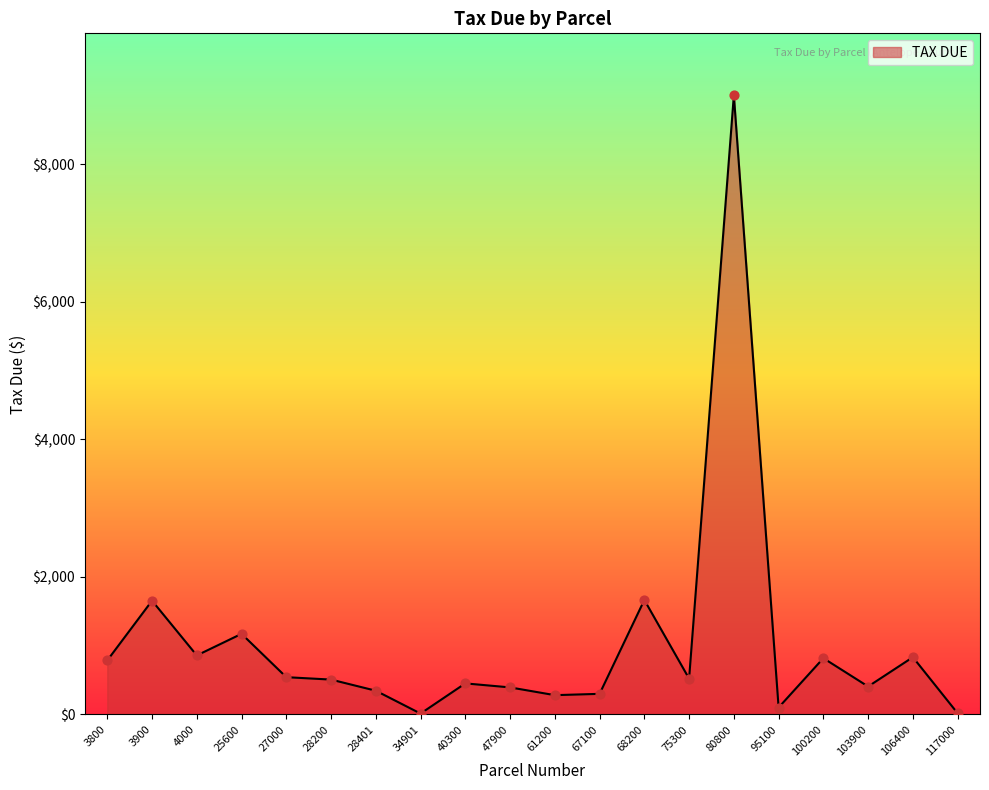

What is the ratio of the value at 103900 to the value at 3800?

0.5